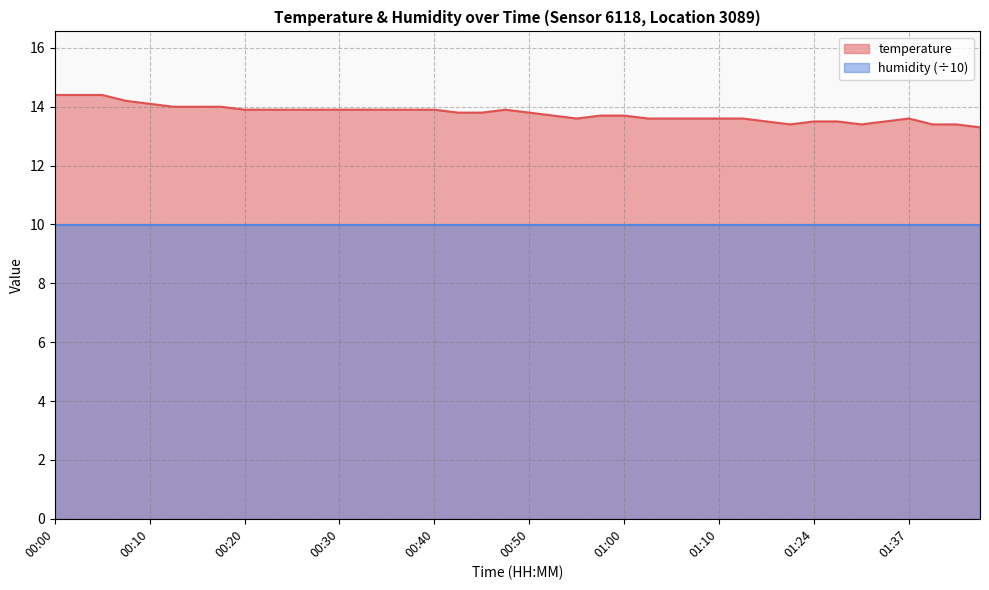

List the labels in order of value, largest first.

00:00, 00:03, 00:05, 00:08, 00:10, 00:13, 00:15, 00:18, 00:20, 00:23, 00:25, 00:28, 00:30, 00:33, 00:35, 00:38, 00:40, 00:47, 00:42, 00:45, 00:50, 00:52, 00:57, 01:00, 00:55, 01:02, 01:05, 01:08, 01:10, 01:13, 01:37, 01:16, 01:24, 01:27, 01:35, 01:18, 01:32, 01:40, 01:42, 01:45